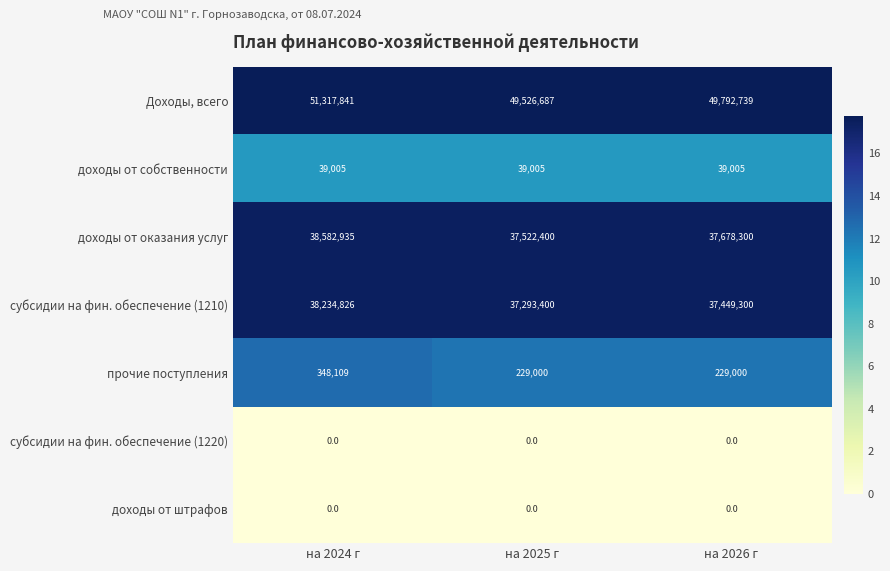

Count the доходы от оказания услуг values in the range 37522400 to 38582935.

3